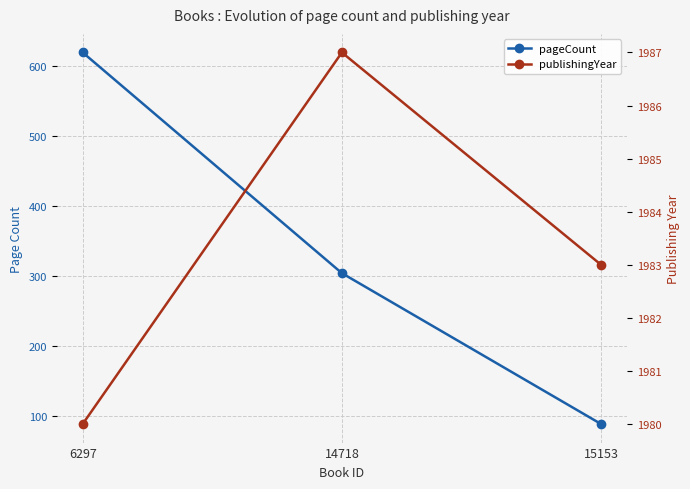

Is this an area chart (filled region under the line)?

No